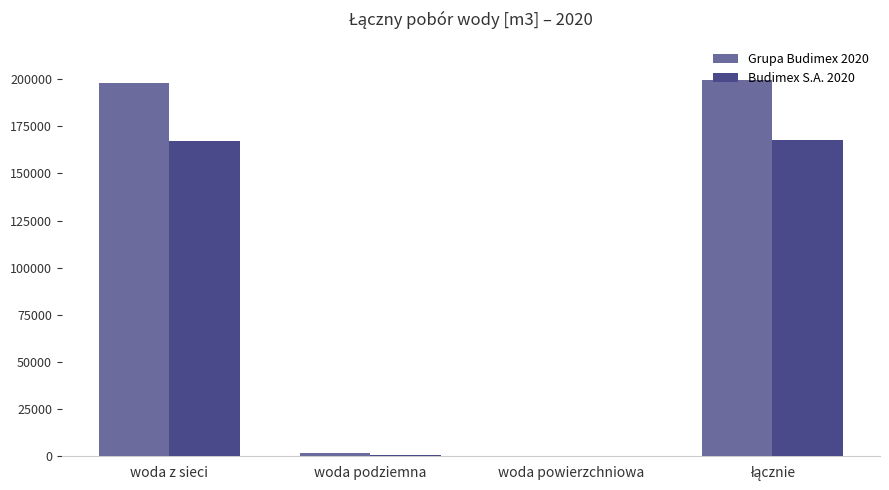

The value of Grupa Budimex 2020 at woda powierzchniowa is 68777.4. True or false?

False